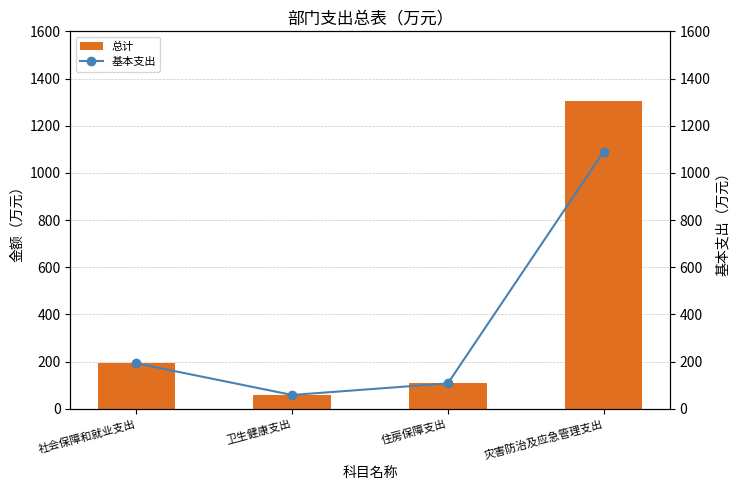

Count the number of data series in this chart.

2